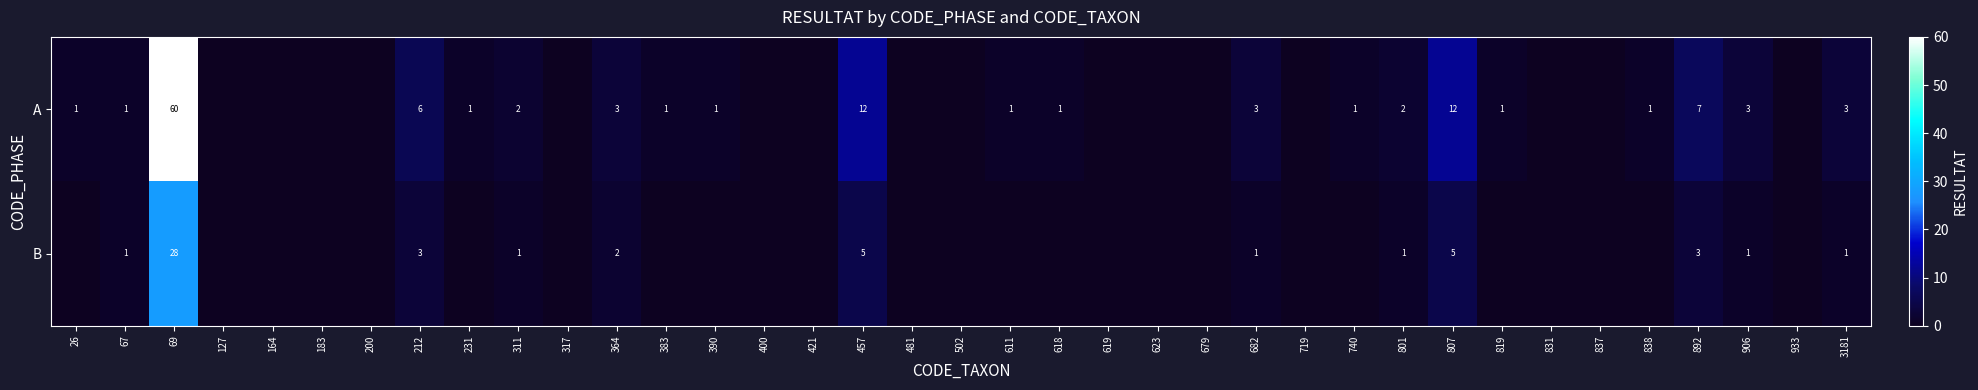

Count the number of data series in this chart.

2